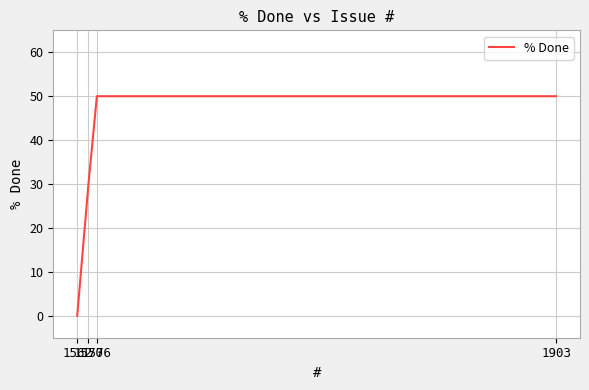

Does the chart have visible grid lines?

Yes